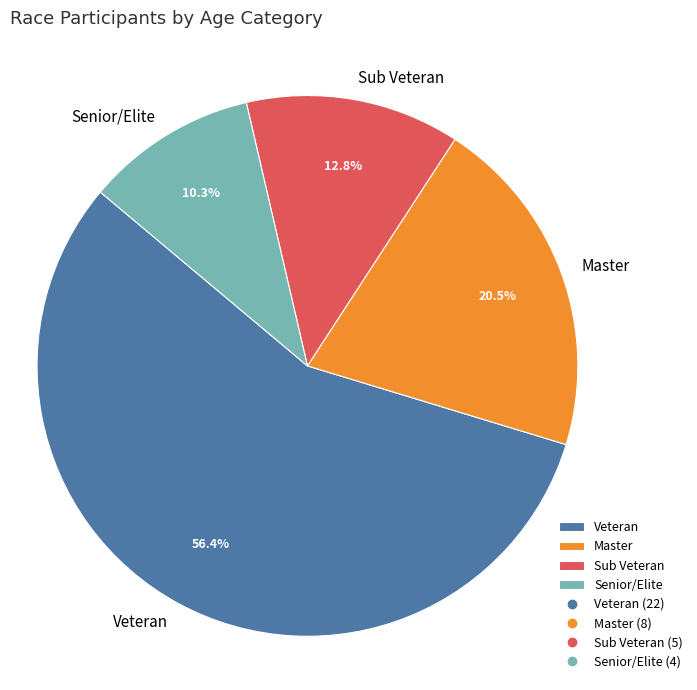

To the nearest percent, what is the difference between the largest and smallest slice percentages?

46%